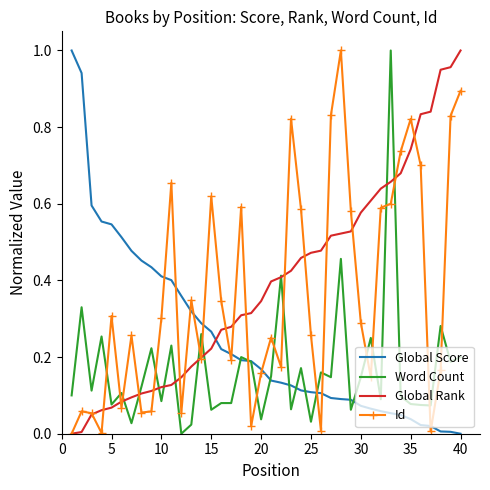

What are all the series names shown in the legend?

Global Score, Word Count, Global Rank, Id